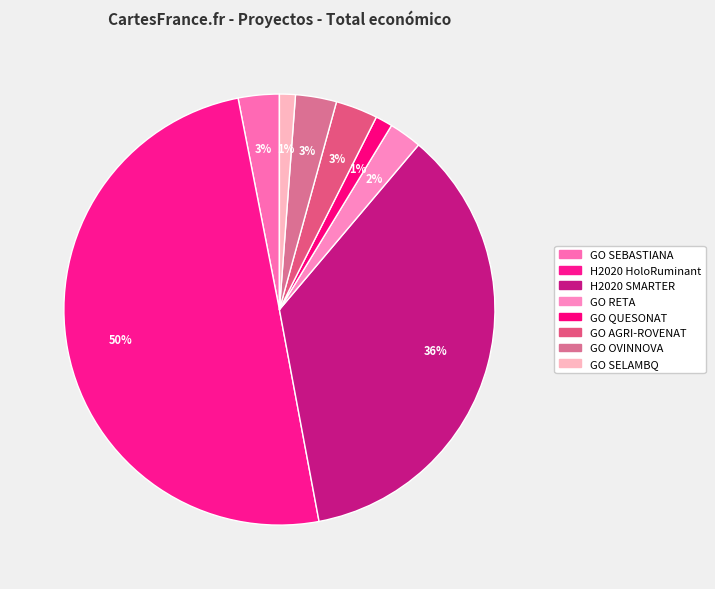

Count the number of slices in the pie.

8